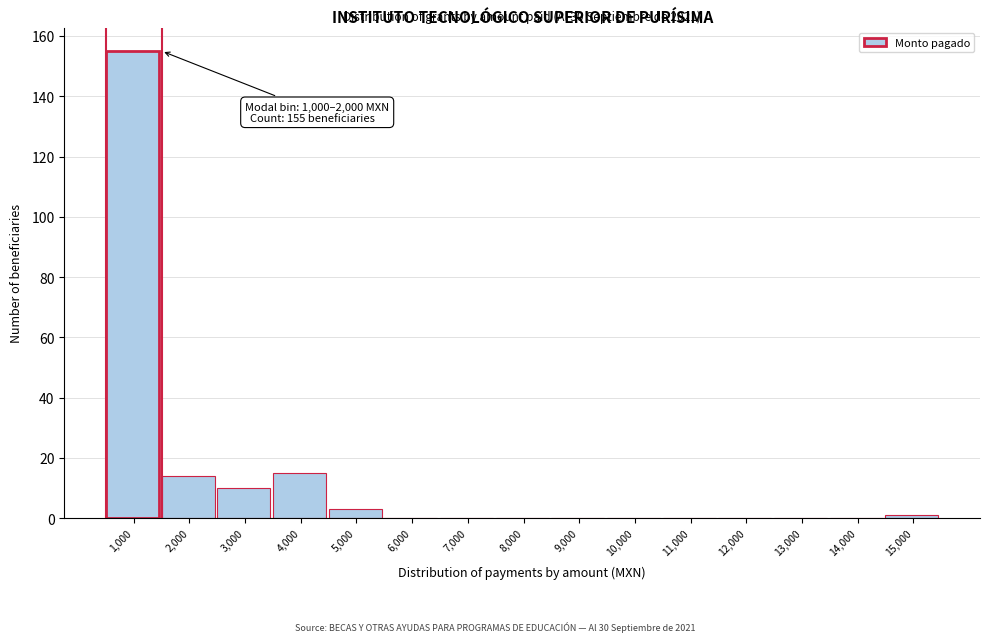

Reading right to left, what are all the values shown in this chart?

15,000=1	14,000=0	13,000=0	12,000=0	11,000=0	10,000=0	9,000=0	8,000=0	7,000=0	6,000=0	5,000=3	4,000=15	3,000=10	2,000=14	1,000=155